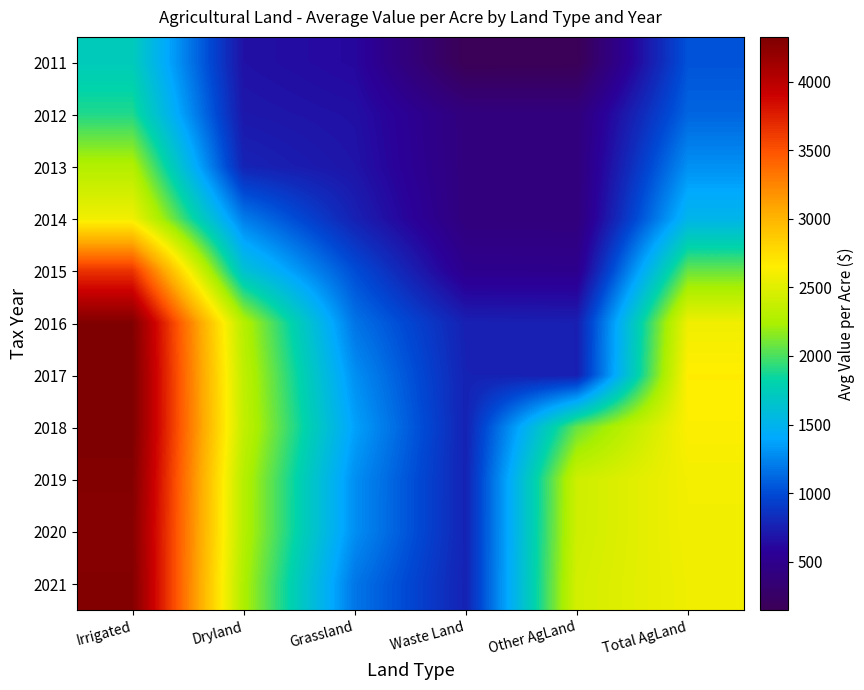

Which category has the lowest value across all series?

Waste Land